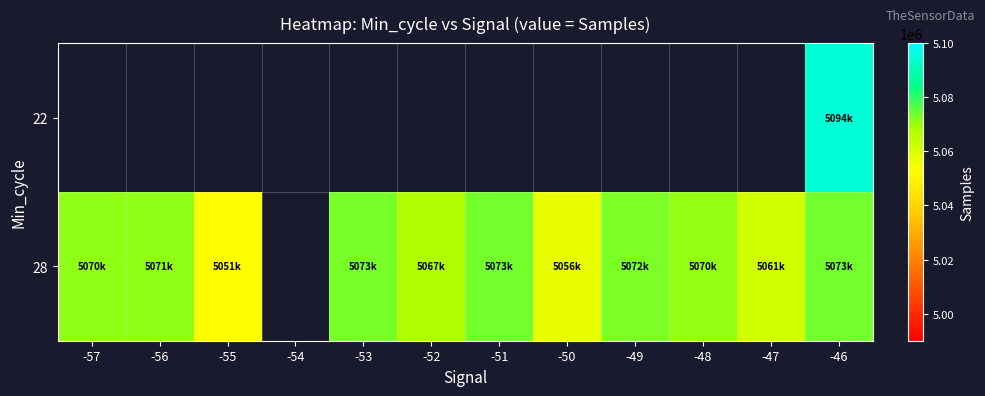

Is it true that 28 equals 5070550.7 at -48?

True